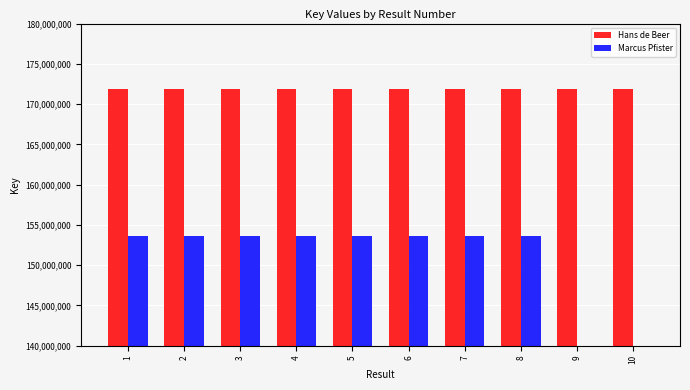

Reading left to right, extract all data points from this chart.

Hans de Beer: 1=171825172	2=171825772	3=171825720	4=171825674	5=171825559	6=171825100	7=171825602	8=171825314	9=171825061	10=171824943
Marcus Pfister: 1=153630103	2=153630326	3=153631342	4=153630461	5=153630986	6=153631474	7=153630674	8=153630503	9=0	10=0